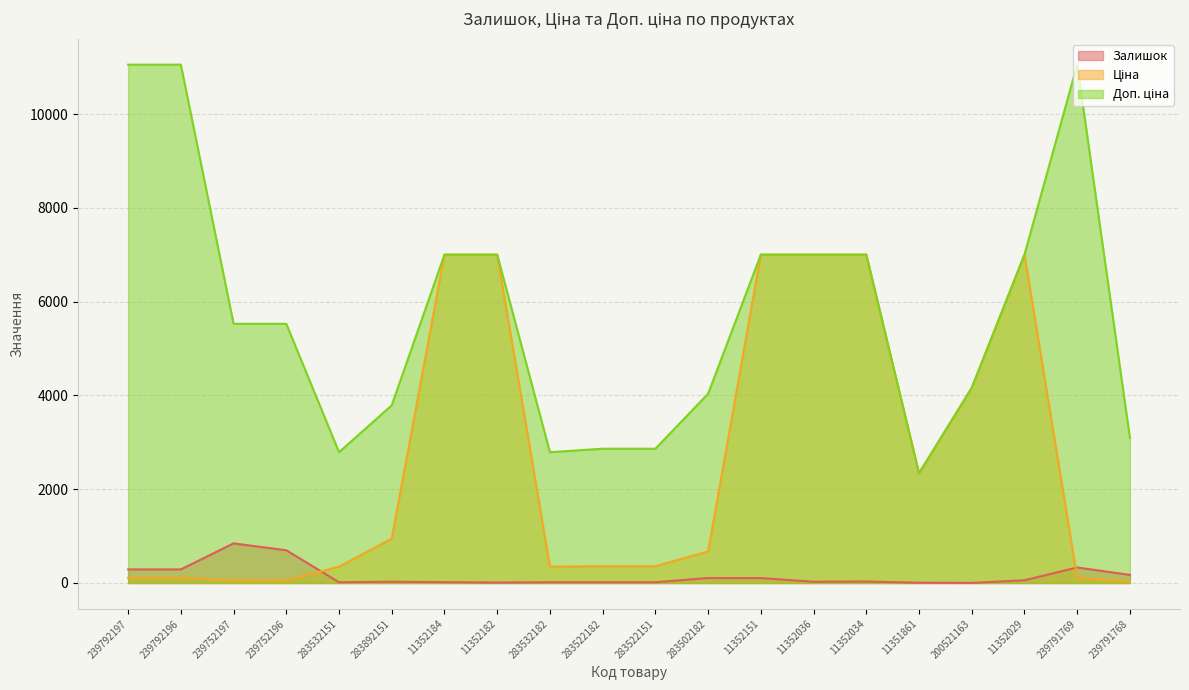

What position from the right is 11352182?

13